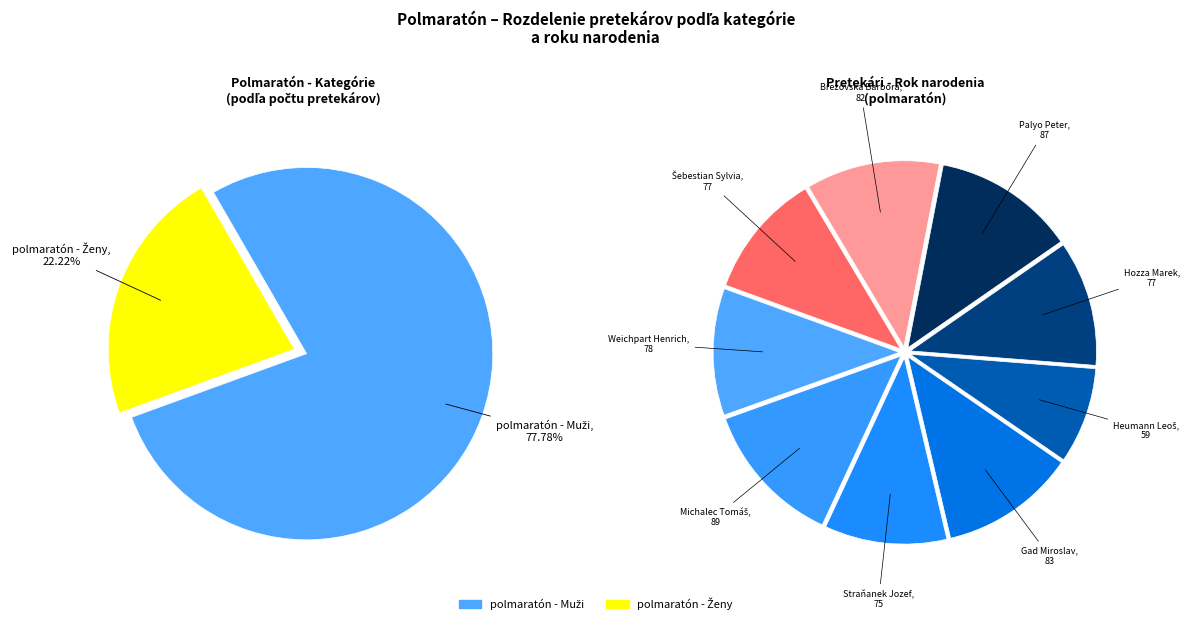

To the nearest percent, what is the combined percentage of polmaratón - Muži and polmaratón - Ženy?

100%